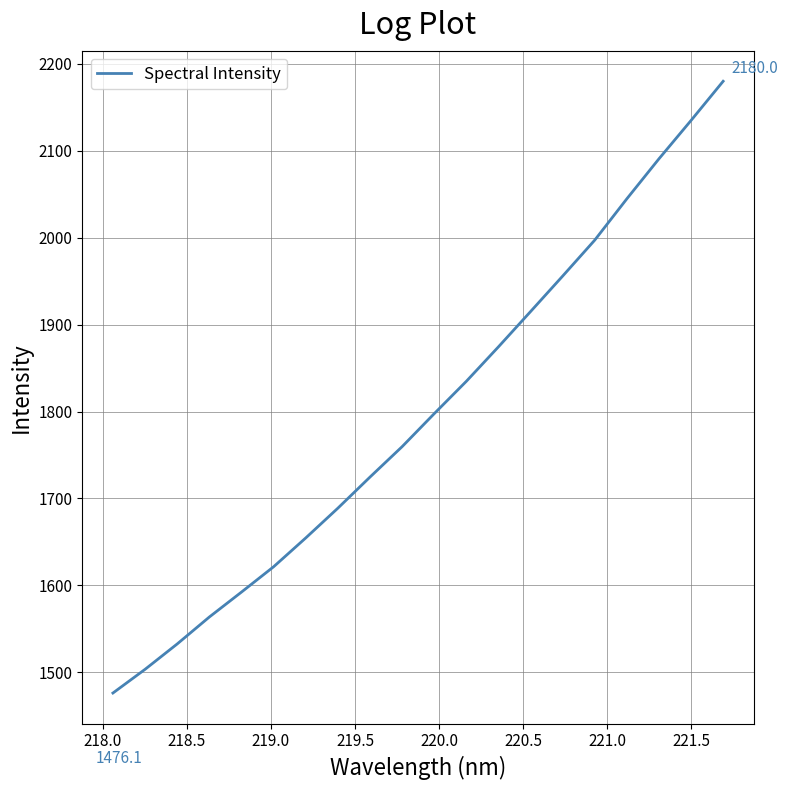

How many lines are shown in the chart?

1